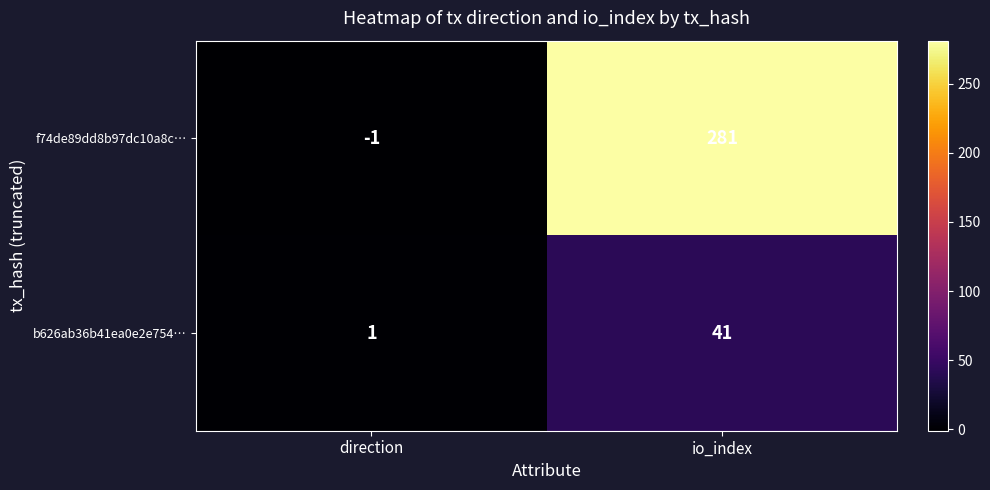

Which series has the largest range (max minus min)?

f74de89dd8b97dc10a8c…